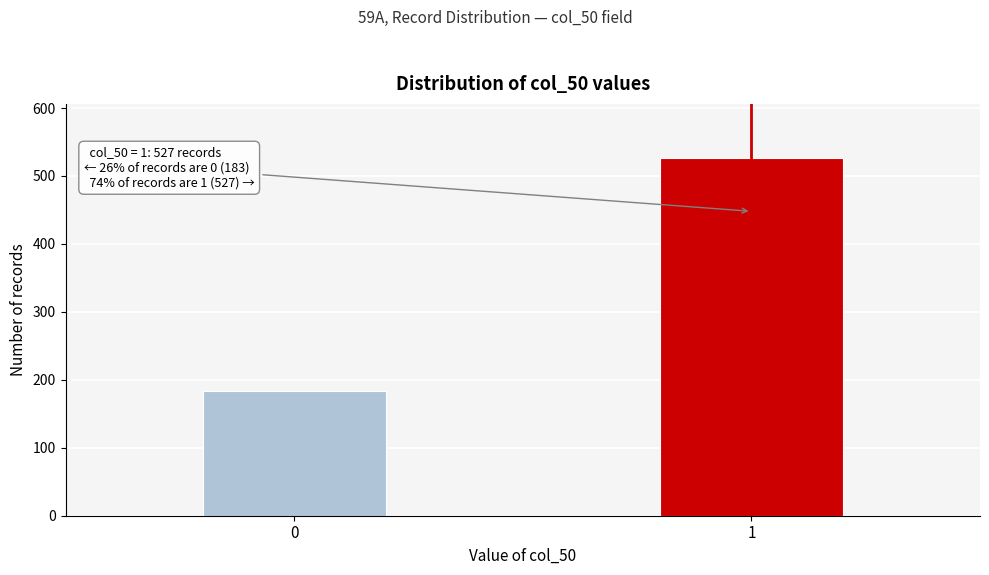

Reading left to right, extract all data points from this chart.

0=183	1=527